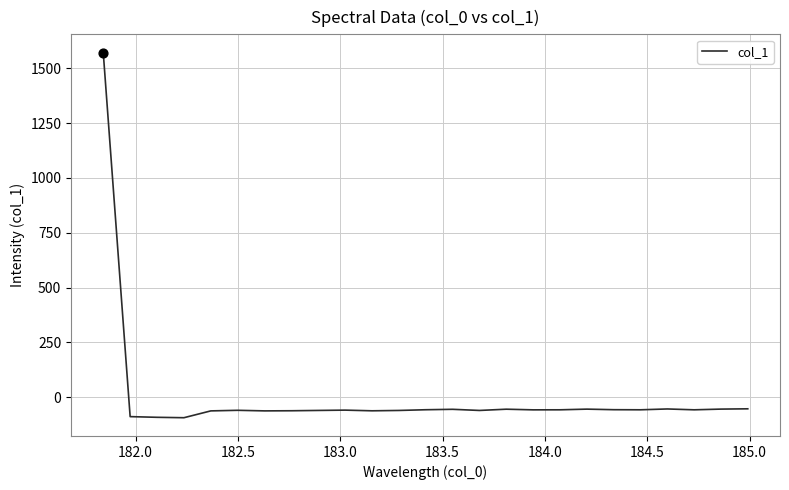

What is the maximum value shown in the chart?

1571.7